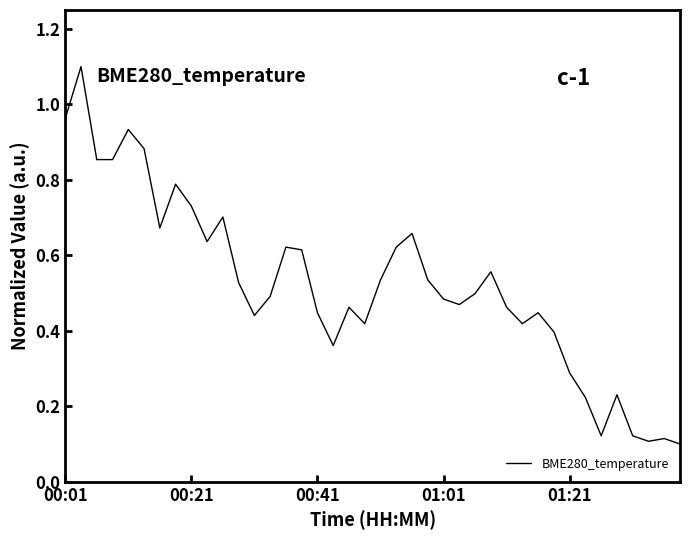

What is the greatest value displayed?

1.1